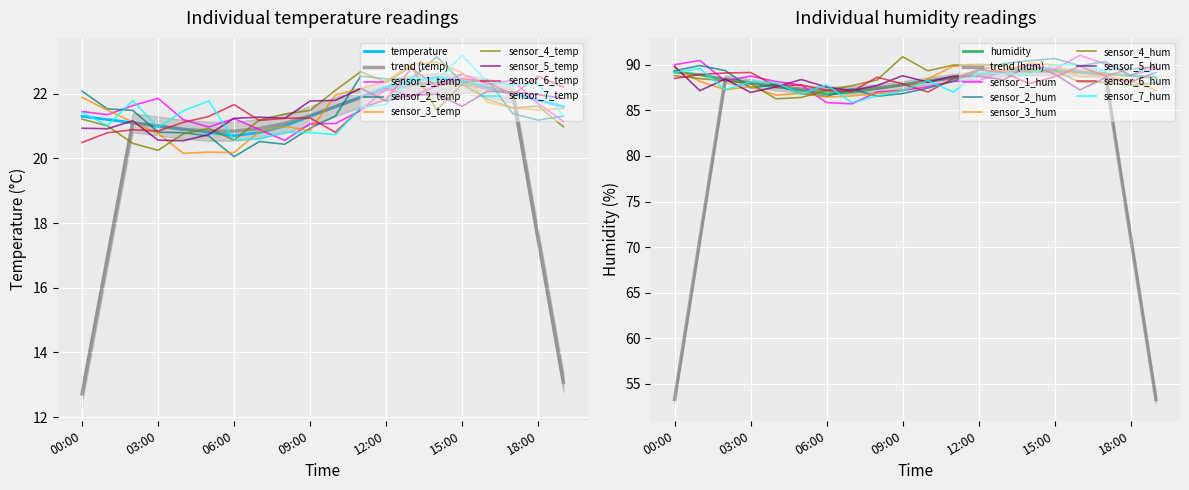

What is the minimum value shown in the chart?

20.7